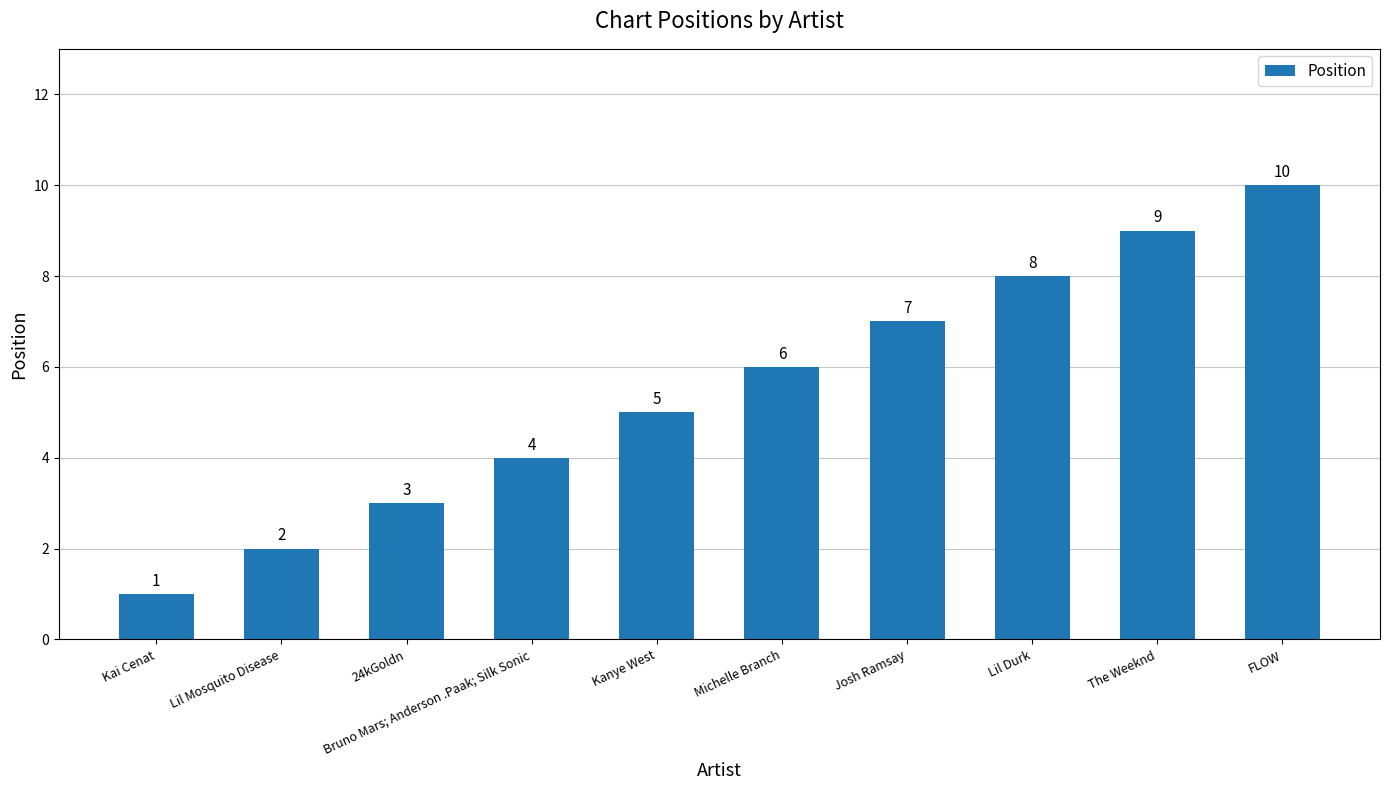

List the labels in order of value, largest first.

FLOW, The Weeknd, Lil Durk, Josh Ramsay, Michelle Branch, Kanye West, Bruno Mars; Anderson .Paak; Silk Sonic, 24kGoldn, Lil Mosquito Disease, Kai Cenat